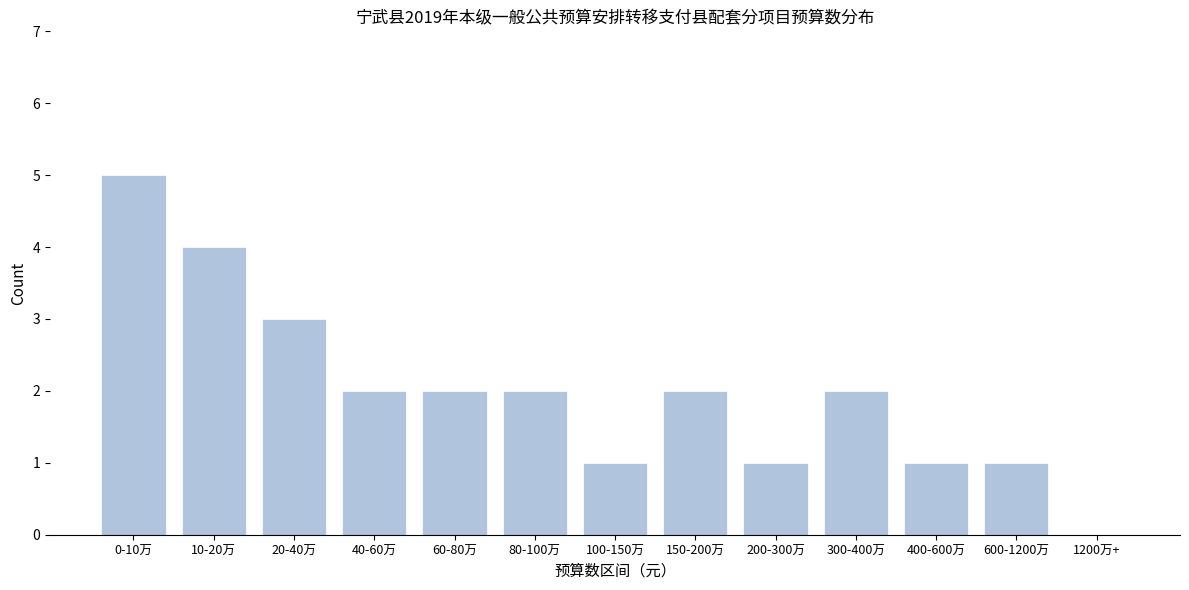

Reading right to left, transcribe all the data shown in this chart.

1200万+=0	600-1200万=1	400-600万=1	300-400万=2	200-300万=1	150-200万=2	100-150万=1	80-100万=2	60-80万=2	40-60万=2	20-40万=3	10-20万=4	0-10万=5